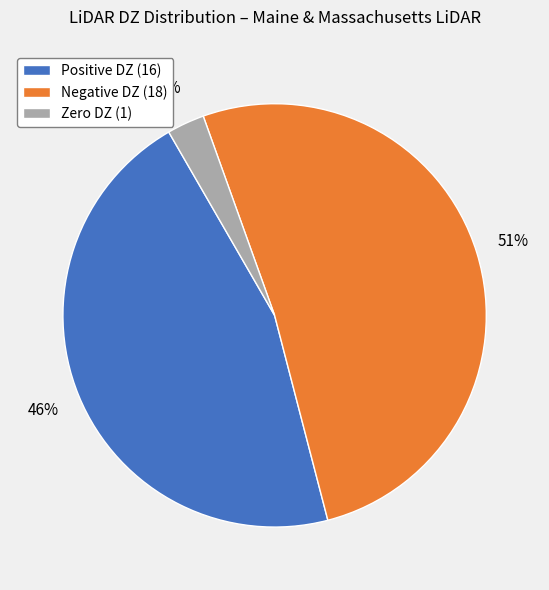

The Negative DZ (18) slice represents 51% of the pie. True or false?

True